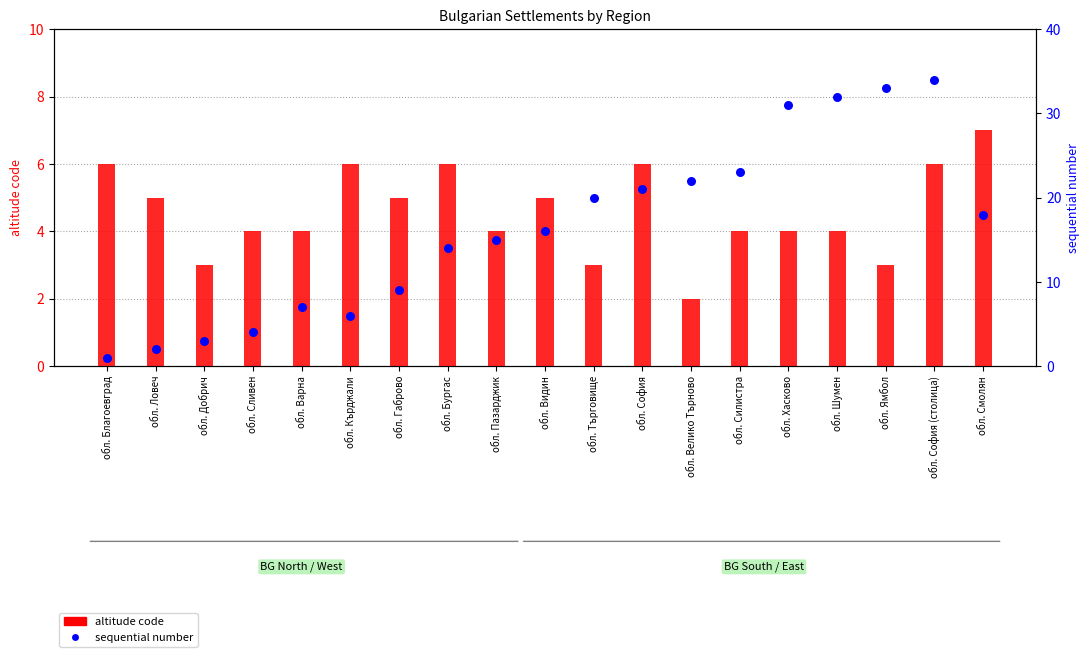

Which series contains the highest Y value?

sequential number